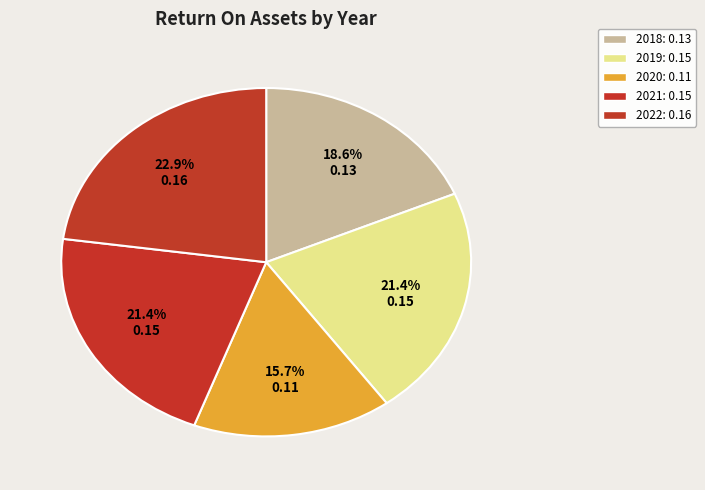

Is it true that 2021 is 21% of the pie?

True